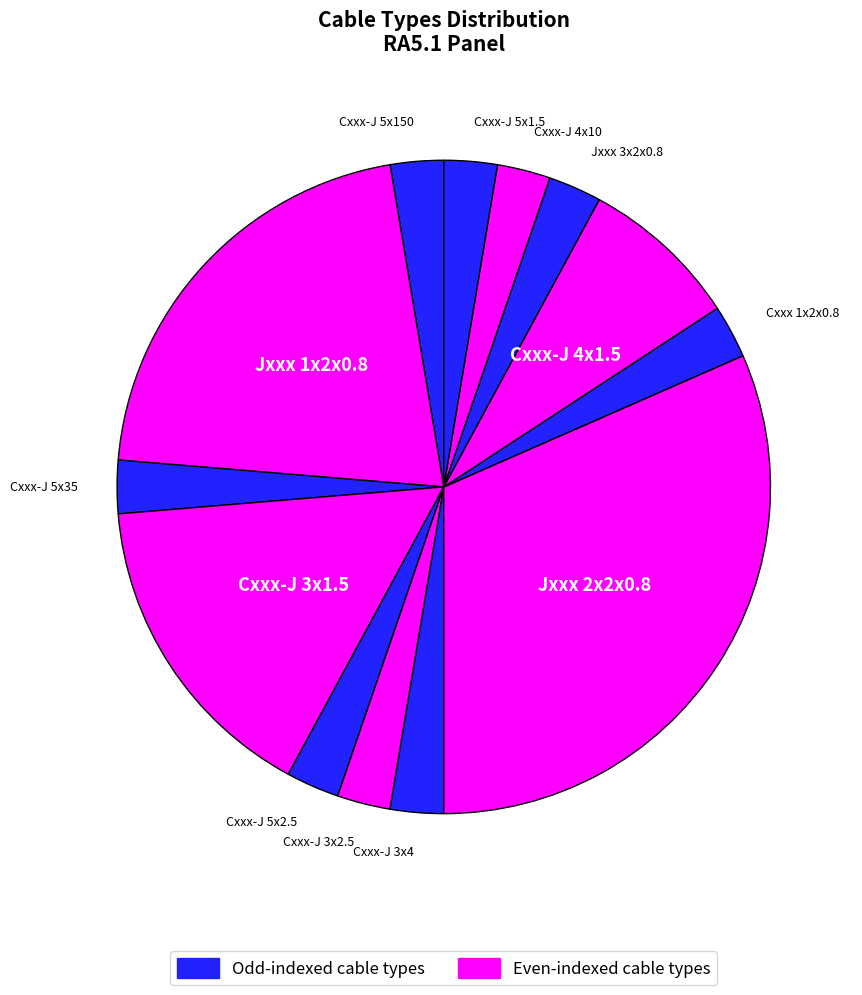

How many slices are in this pie chart?

13